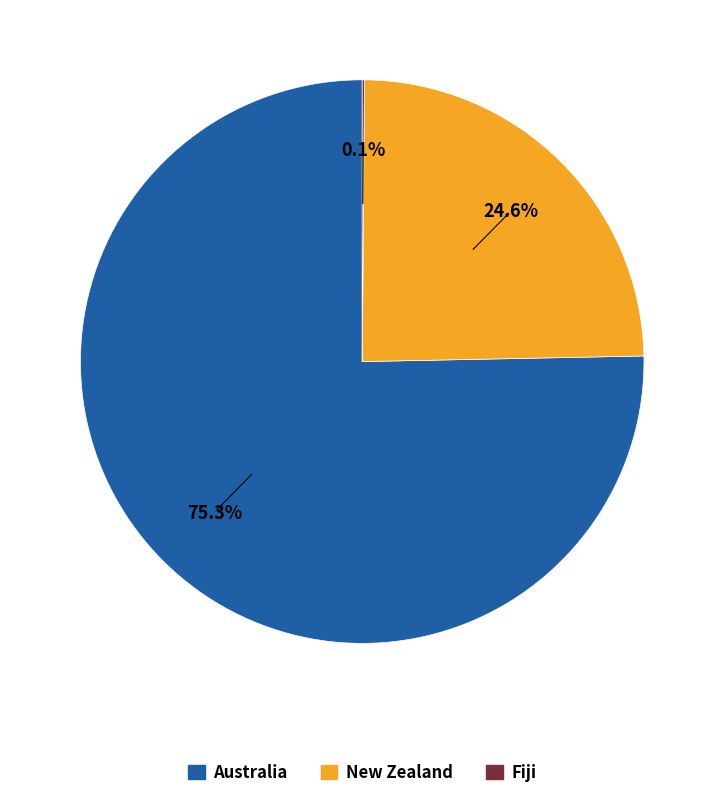

To the nearest percent, what is the difference between the largest and smallest slice percentages?

75%